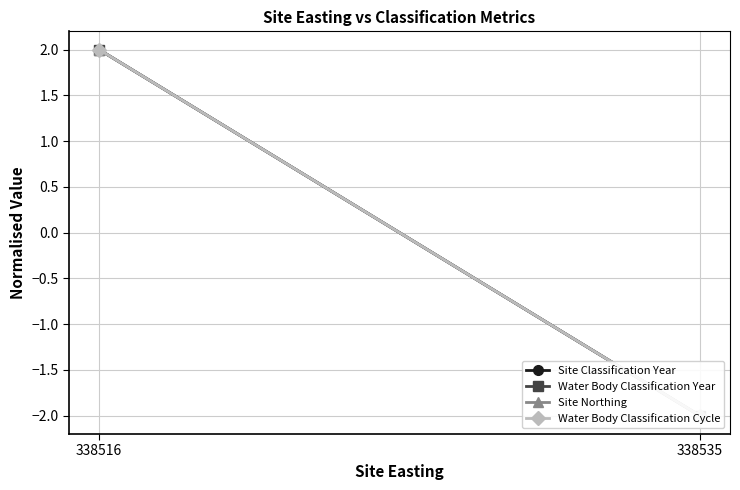

What is the difference between the Water Body Classification Year values at 338516 and 338535?

4.0